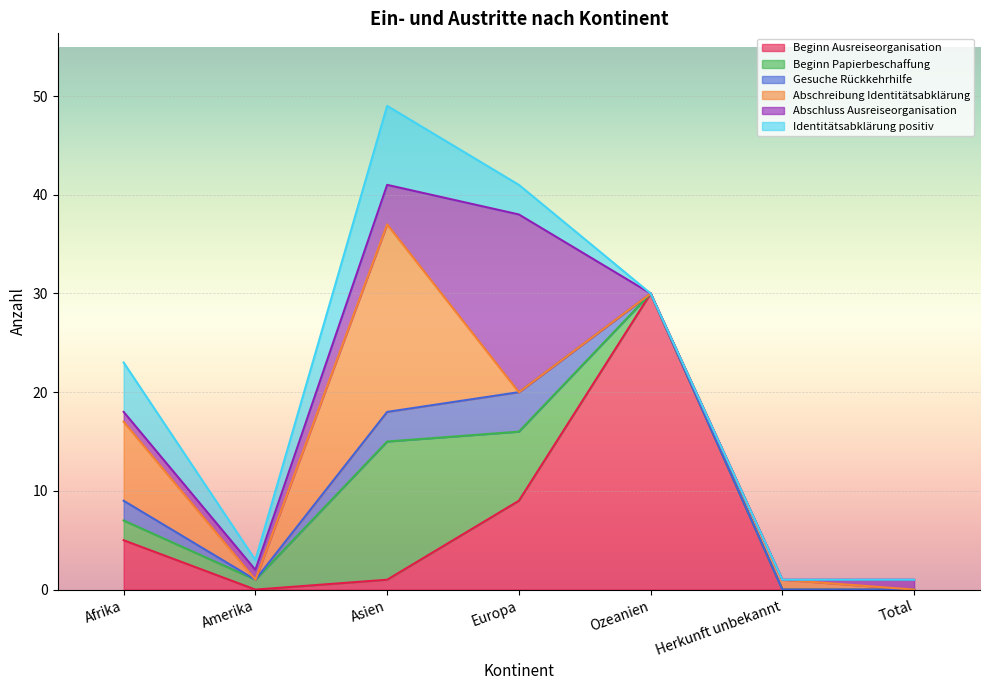

Reading left to right, transcribe all the data shown in this chart.

Beginn Ausreiseorganisation: Afrika=5	Amerika=0	Asien=1	Europa=9	Ozeanien=30	Herkunft unbekannt=0	Total=0
Beginn Papierbeschaffung: Afrika=2	Amerika=1	Asien=14	Europa=7	Ozeanien=0	Herkunft unbekannt=0	Total=0
Gesuche Rückkehrhilfe: Afrika=2	Amerika=0	Asien=3	Europa=4	Ozeanien=0	Herkunft unbekannt=0	Total=0
Abschreibung Identitätsabklärung: Afrika=8	Amerika=0	Asien=19	Europa=0	Ozeanien=0	Herkunft unbekannt=1	Total=0
Abschluss Ausreiseorganisation: Afrika=1	Amerika=1	Asien=4	Europa=18	Ozeanien=0	Herkunft unbekannt=0	Total=1
Identitätsabklärung positiv: Afrika=5	Amerika=1	Asien=8	Europa=3	Ozeanien=0	Herkunft unbekannt=0	Total=0